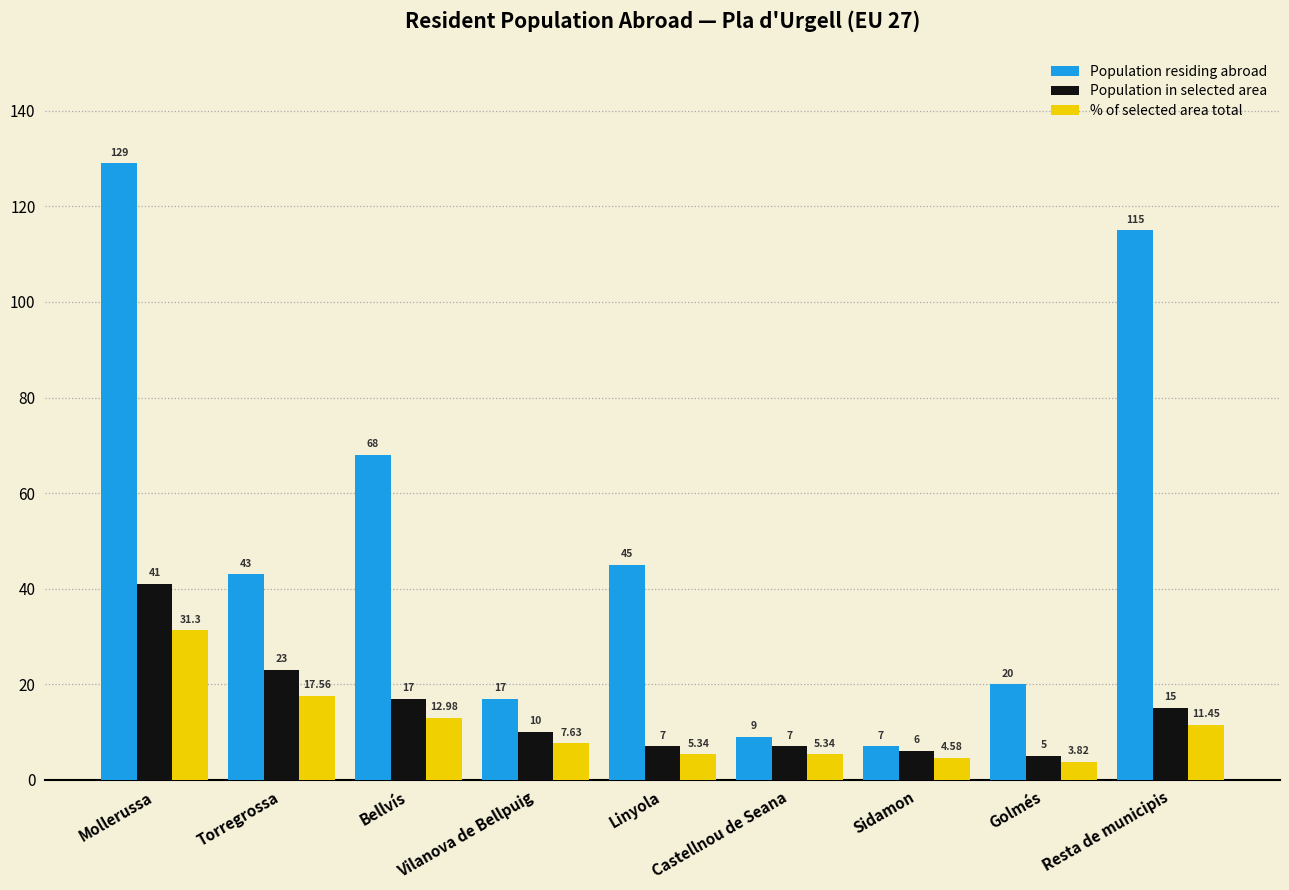

What is the sum of all Population in selected area values?

131.0